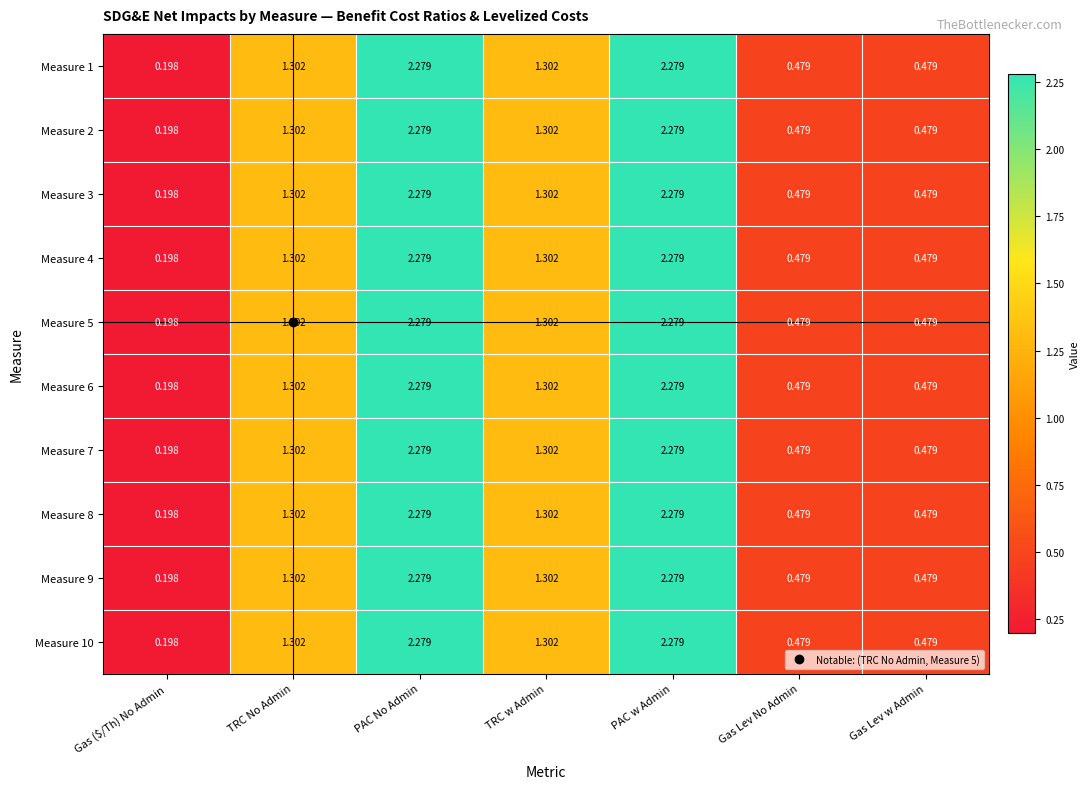

At which label does Measure 1 first exceed 1?

TRC No Admin